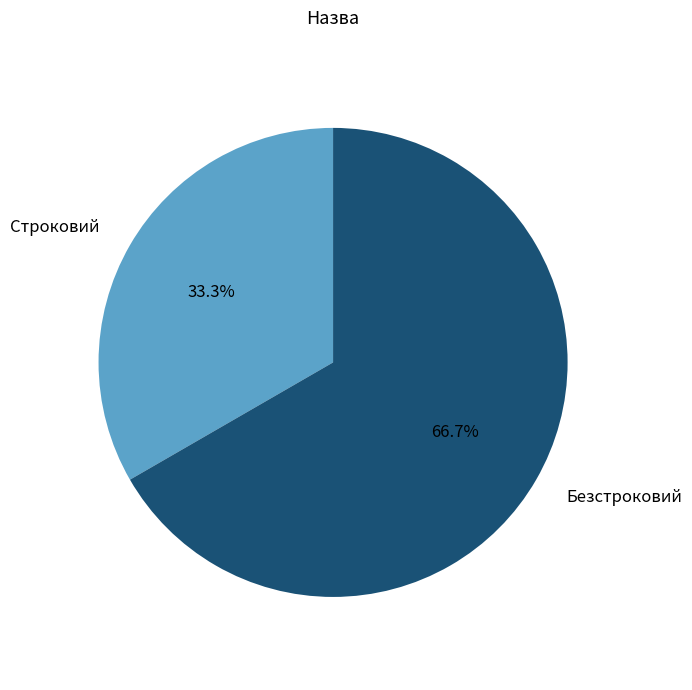

True or false: Безстроковий accounts for 67% of the total.

True